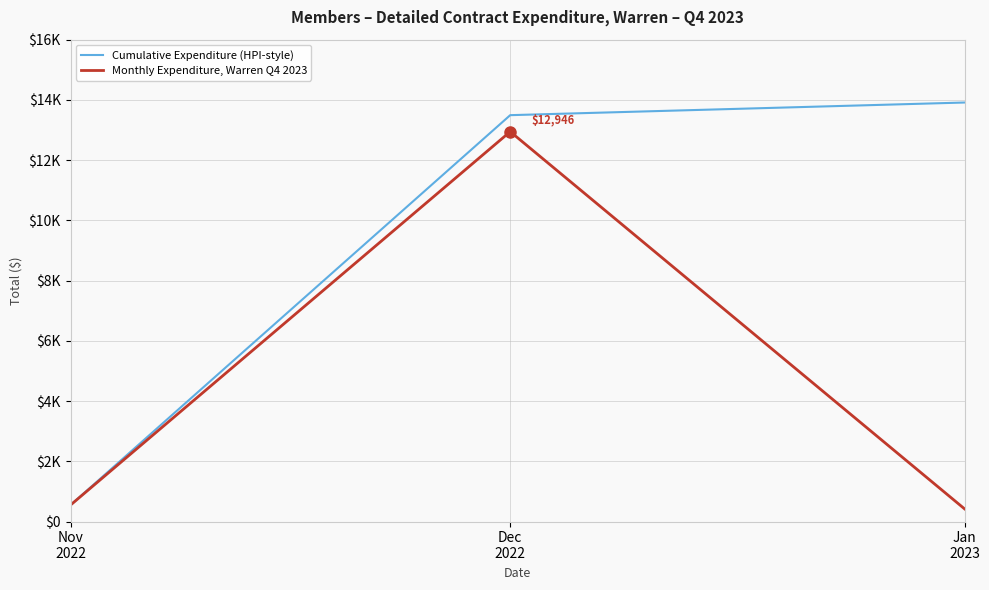

Read the Monthly Expenditure, Warren Q4 2023 value at Jan
2023.

419.9